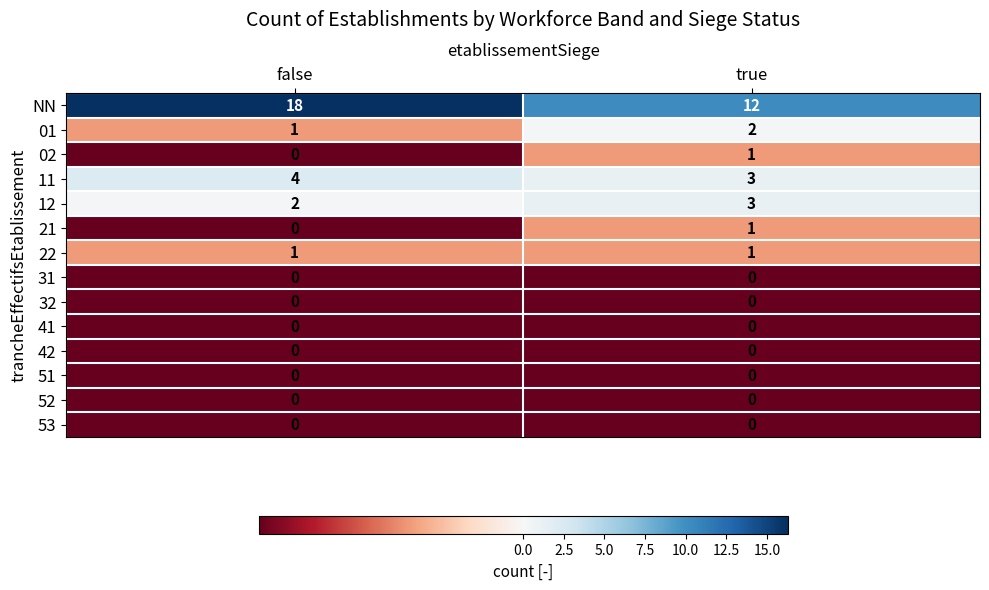

Reading left to right, list all the values displayed in this chart.

NN: false=18	true=12
01: false=1	true=2
02: false=0	true=1
11: false=4	true=3
12: false=2	true=3
21: false=0	true=1
22: false=1	true=1
31: false=0	true=0
32: false=0	true=0
41: false=0	true=0
42: false=0	true=0
51: false=0	true=0
52: false=0	true=0
53: false=0	true=0